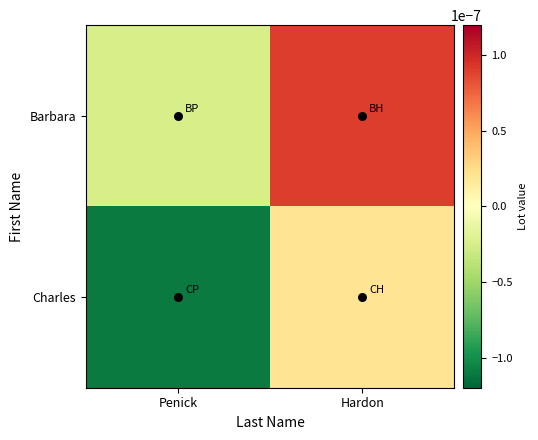

Rank the series at Hardon from lowest to highest value.

Charles, Barbara